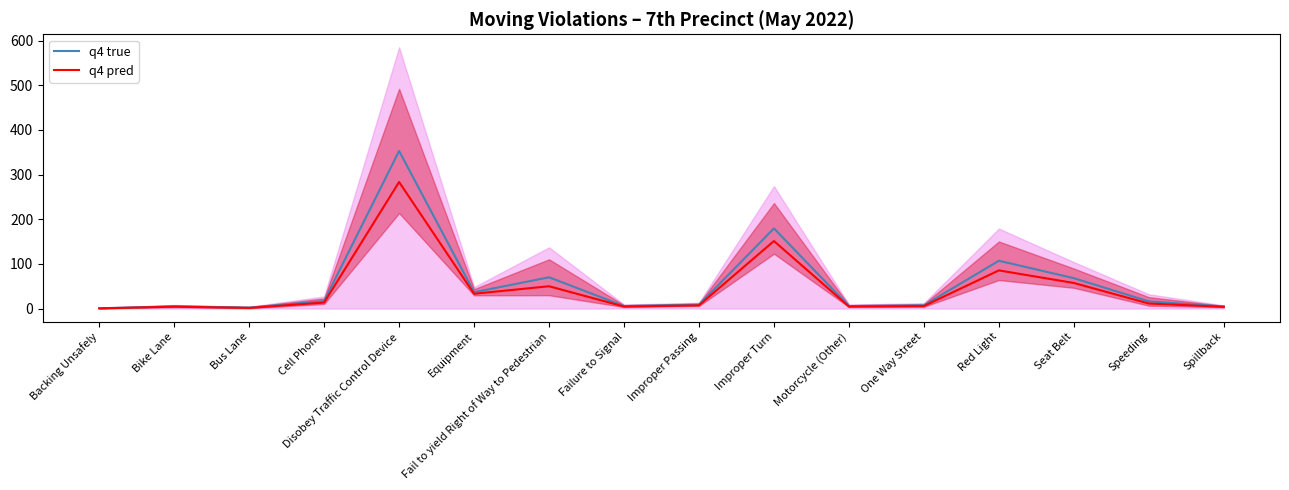

Is the value of q4 true at Disobey Traffic Control Device greater than the value of q4 pred at Bus Lane?

Yes